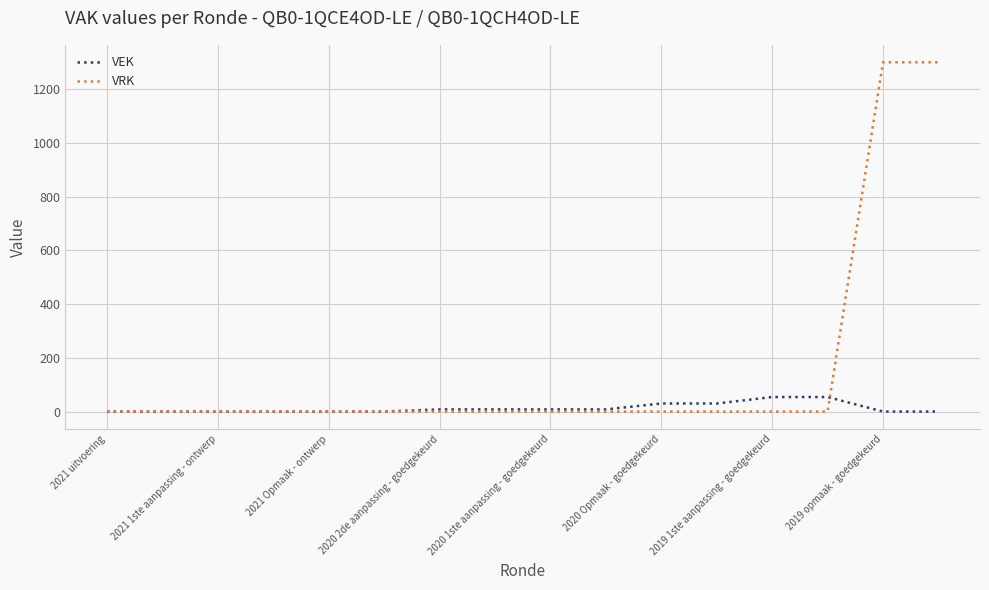

Count the VEK values in the range 0 to 30.

14